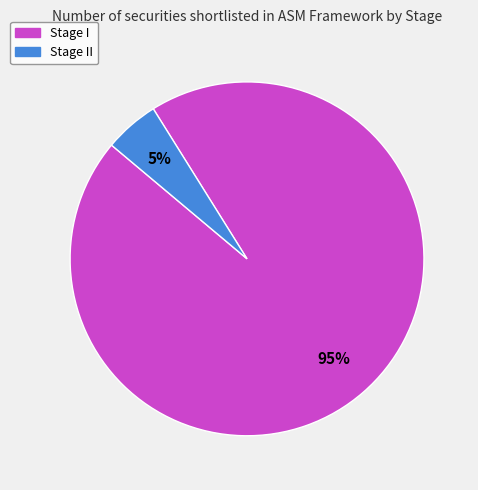

To the nearest percent, what is the average slice percentage?

50%